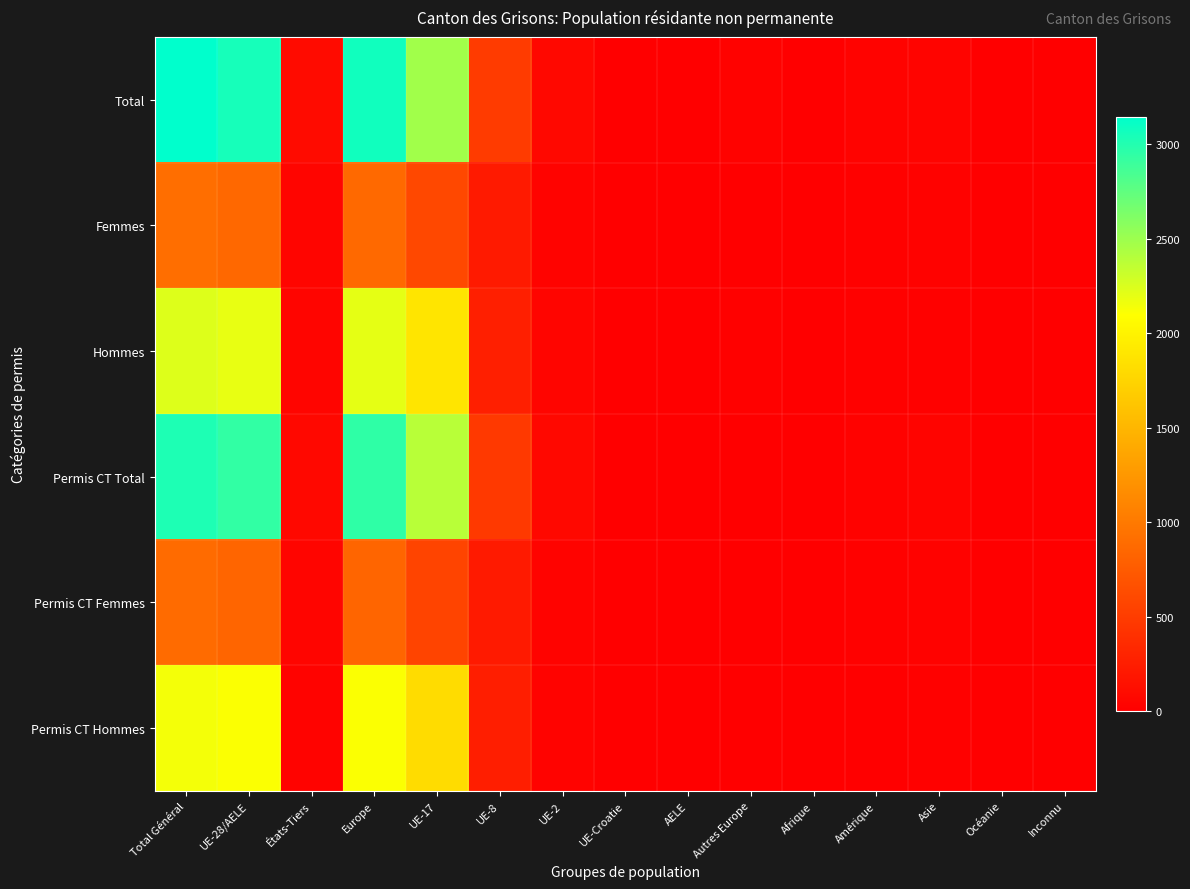

Reading left to right, list all the values displayed in this chart.

Total: Total Général=3145	UE-28/AELE=3051	États-Tiers=94	Europe=3072	UE-17=2477	UE-8=488	UE-2=79	UE-Croatie=0	AELE=7	Autres Europe=21	Afrique=3	Amérique=31	Asie=37	Océanie=2	Inconnu=0
Femmes: Total Général=911	UE-28/AELE=863	États-Tiers=48	Europe=870	UE-17=597	UE-8=226	UE-2=36	UE-Croatie=0	AELE=4	Autres Europe=7	Afrique=1	Amérique=18	Asie=21	Océanie=1	Inconnu=0
Hommes: Total Général=2234	UE-28/AELE=2188	États-Tiers=46	Europe=2202	UE-17=1880	UE-8=262	UE-2=43	UE-Croatie=0	AELE=3	Autres Europe=14	Afrique=2	Amérique=13	Asie=16	Océanie=1	Inconnu=0
Permis CT Total: Total Général=3019	UE-28/AELE=2940	États-Tiers=79	Europe=2951	UE-17=2389	UE-8=476	UE-2=68	UE-Croatie=0	AELE=7	Autres Europe=11	Afrique=3	Amérique=26	Asie=37	Océanie=2	Inconnu=0
Permis CT Femmes: Total Général=880	UE-28/AELE=833	États-Tiers=47	Europe=840	UE-17=571	UE-8=222	UE-2=36	UE-Croatie=0	AELE=4	Autres Europe=7	Afrique=1	Amérique=17	Asie=21	Océanie=1	Inconnu=0
Permis CT Hommes: Total Général=2139	UE-28/AELE=2107	États-Tiers=32	Europe=2111	UE-17=1818	UE-8=254	UE-2=32	UE-Croatie=0	AELE=3	Autres Europe=4	Afrique=2	Amérique=9	Asie=16	Océanie=1	Inconnu=0